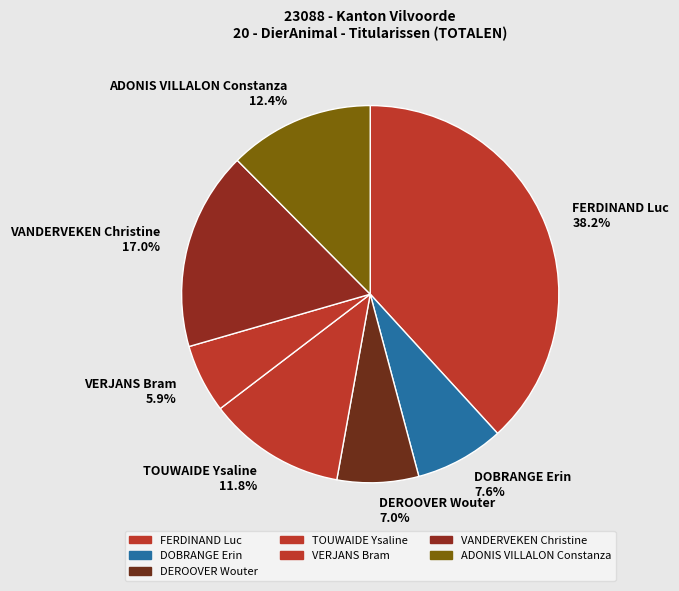

What is the ratio of the value at TOUWAIDE Ysaline to the value at DEROOVER Wouter?

1.7